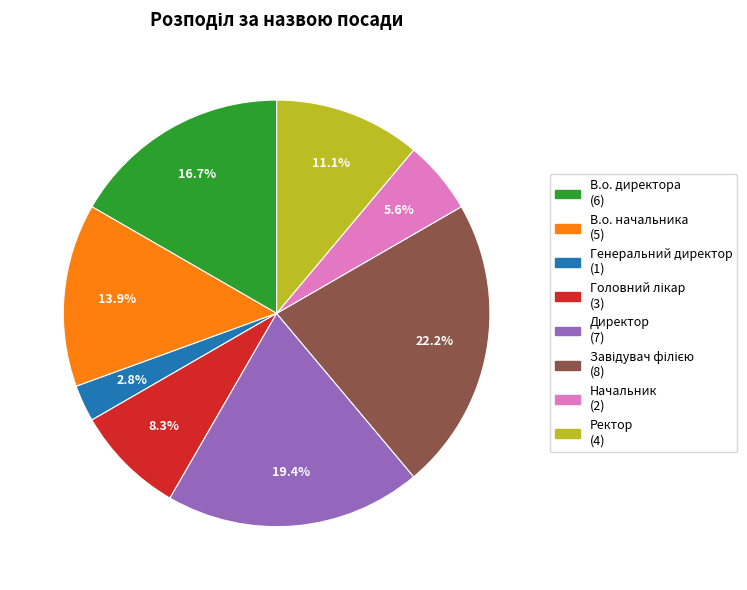

Is it true that Ректор is 11% of the pie?

True